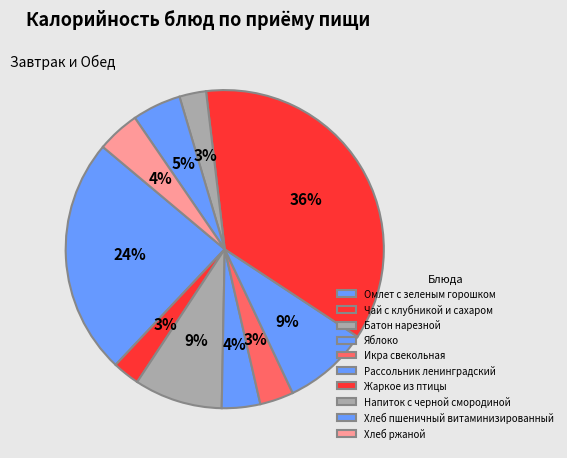

Between Омлет с зеленым горошком and Хлеб ржаной, which is larger?

Омлет с зеленым горошком